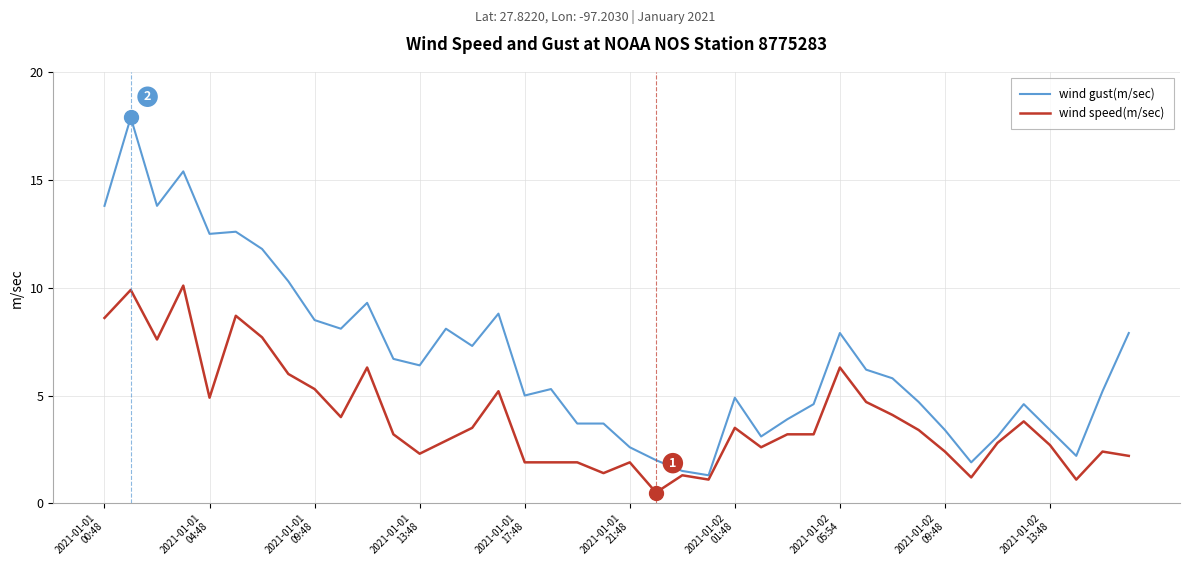

What is the lowest value of the wind speed(m/sec) series?

0.5